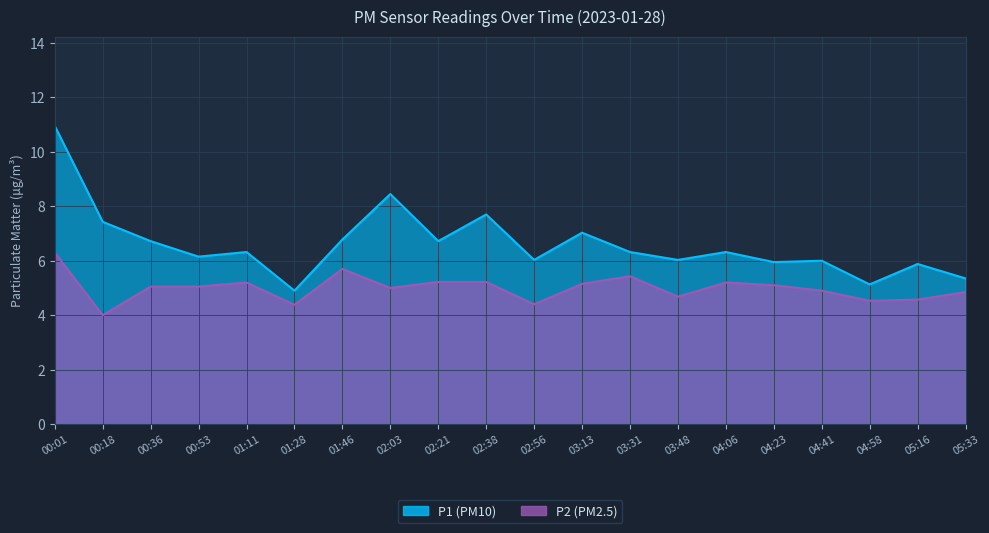

Which series changed the most between 00:01 and 05:33?

P1